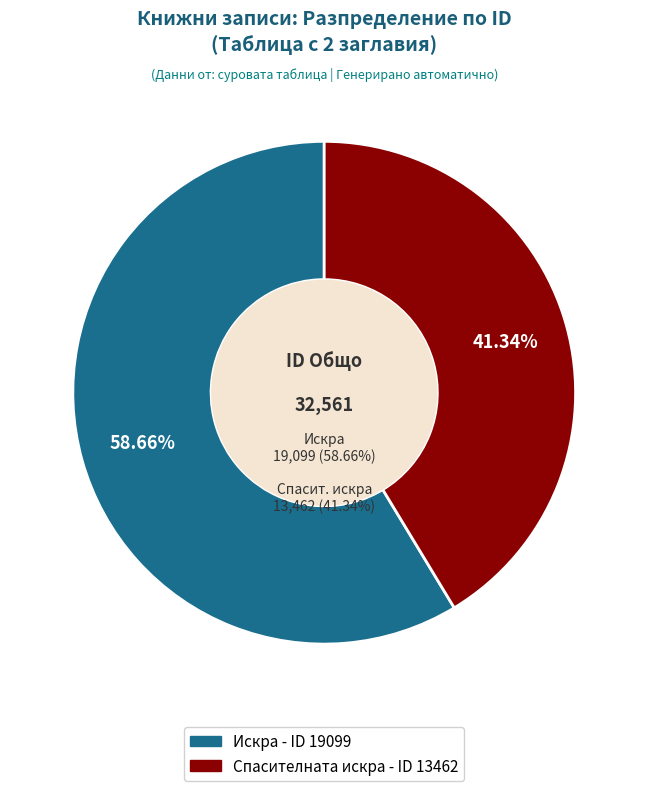

Is Искра the majority of the pie?

Yes